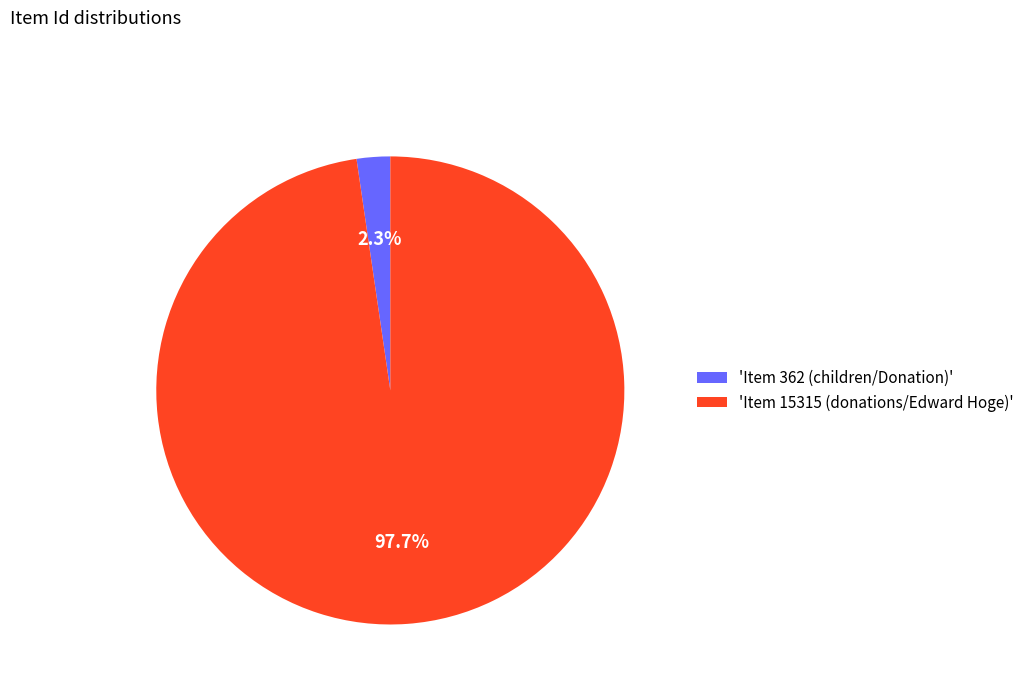

Rank the categories by value from highest to lowest.

'Item 15315 (donations/Edward Hoge)', 'Item 362 (children/Donation)'